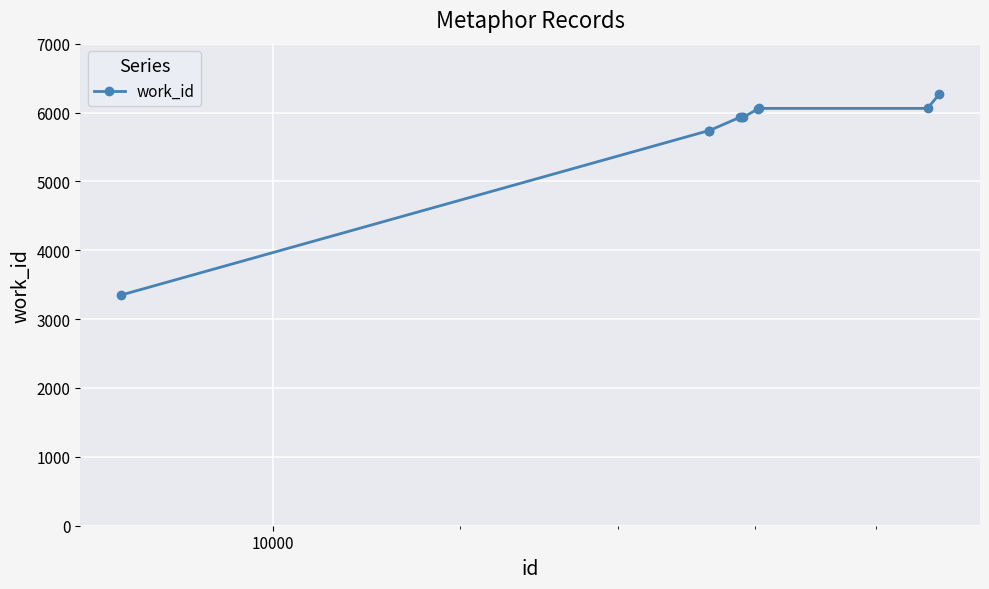

What is the value of the 3rd point from the left?

5738